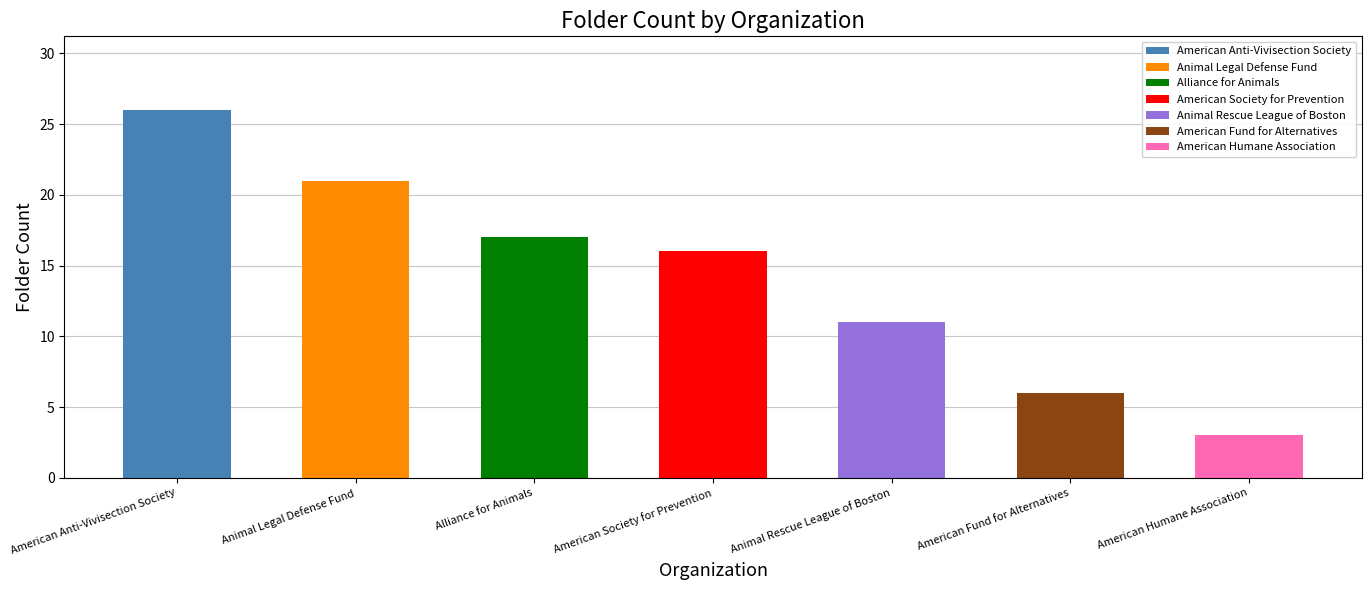

What is the greatest value displayed?

26